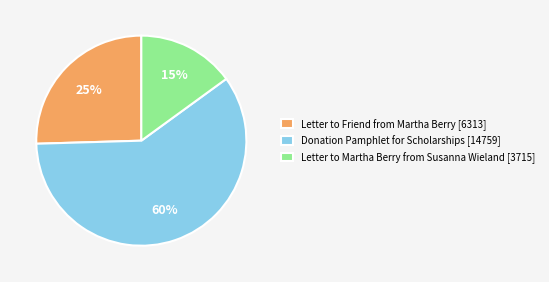

To the nearest percent, what is the combined percentage of Letter to Martha Berry from Susanna Wieland [3715] and Donation Pamphlet for Scholarships [14759]?

75%